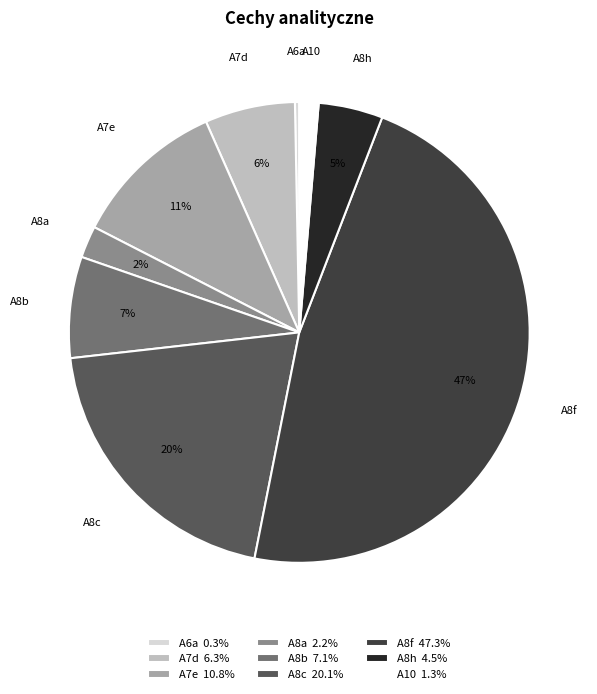

To the nearest percent, what is the average slice percentage?

11%